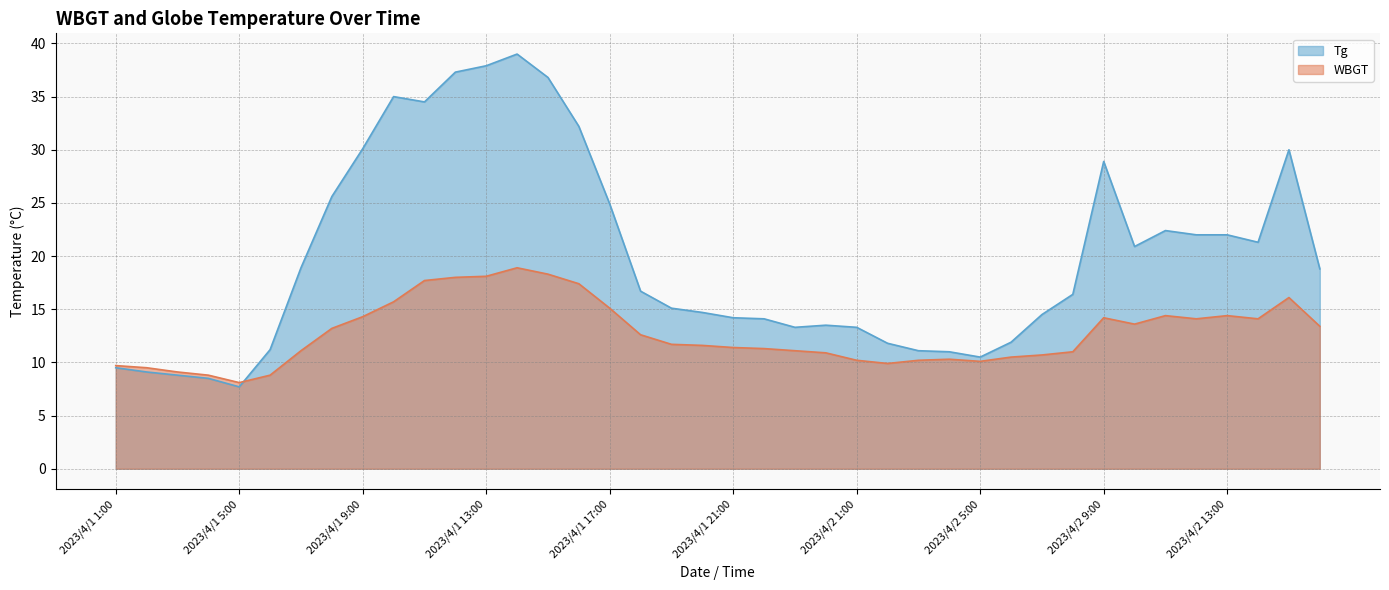

Which category has the highest value across all series?

2023/4/1 14:00